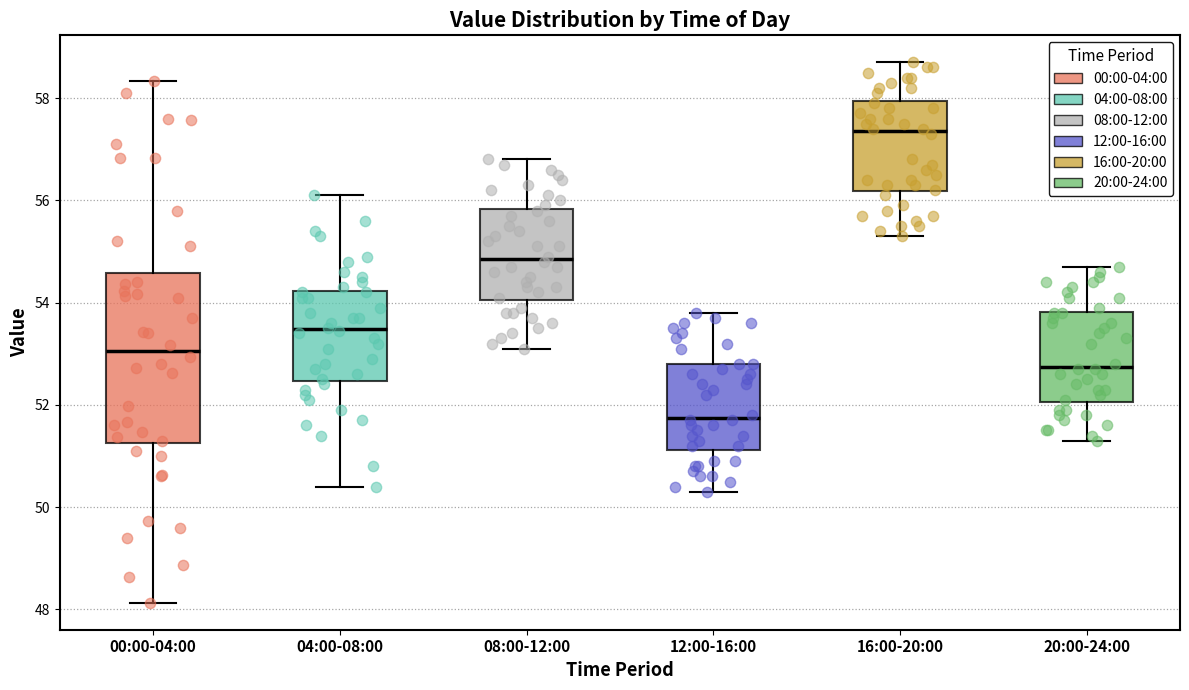

Which box has the highest median line?

16:00-20:00